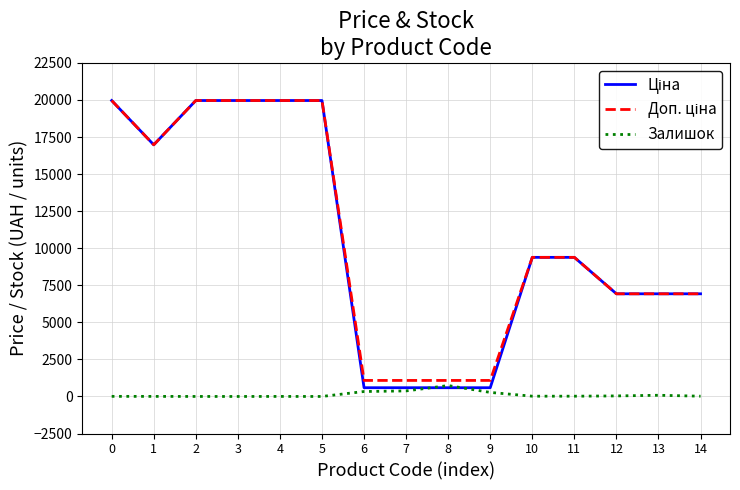

At which label does Залишок reach its peak?

8